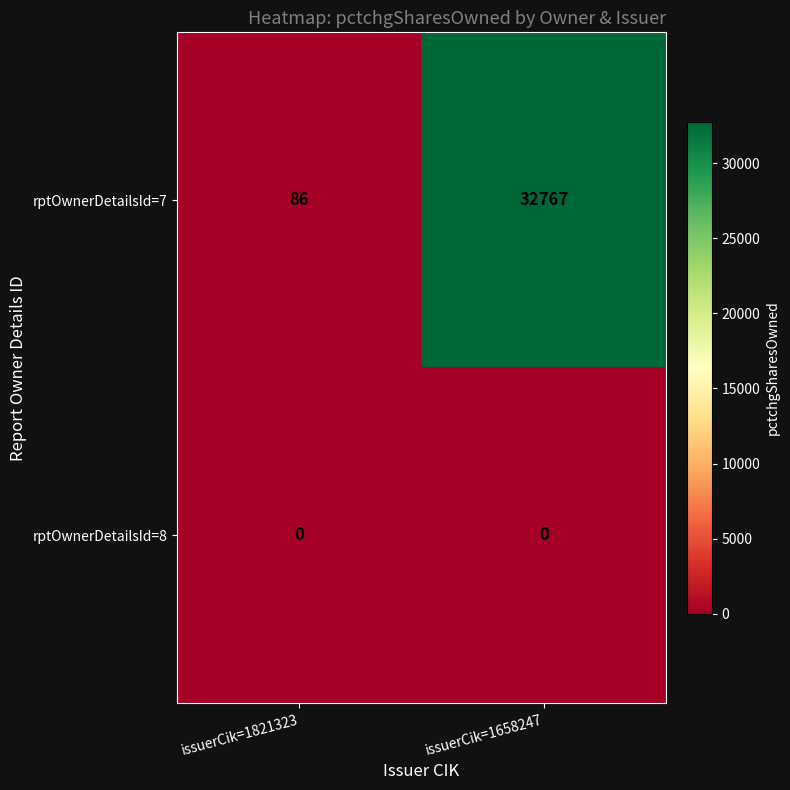

Which series has the widest spread of values?

rptOwnerDetailsId=7